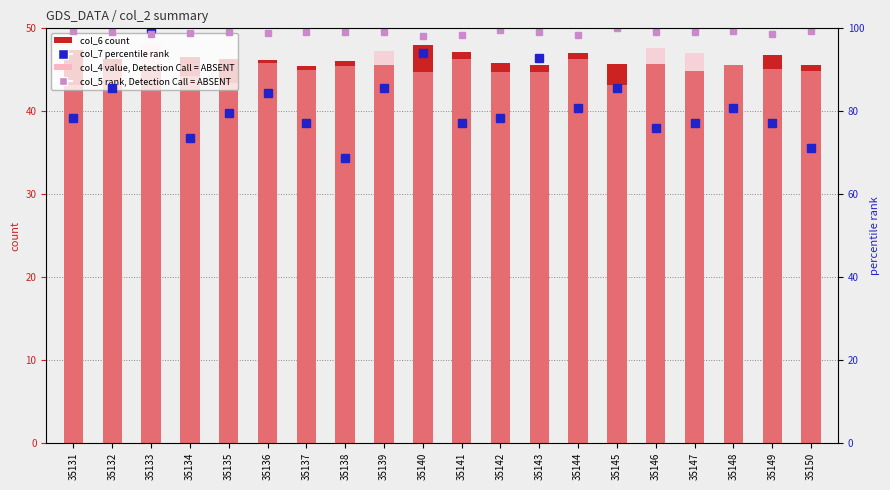

How many data points does each series have?

20